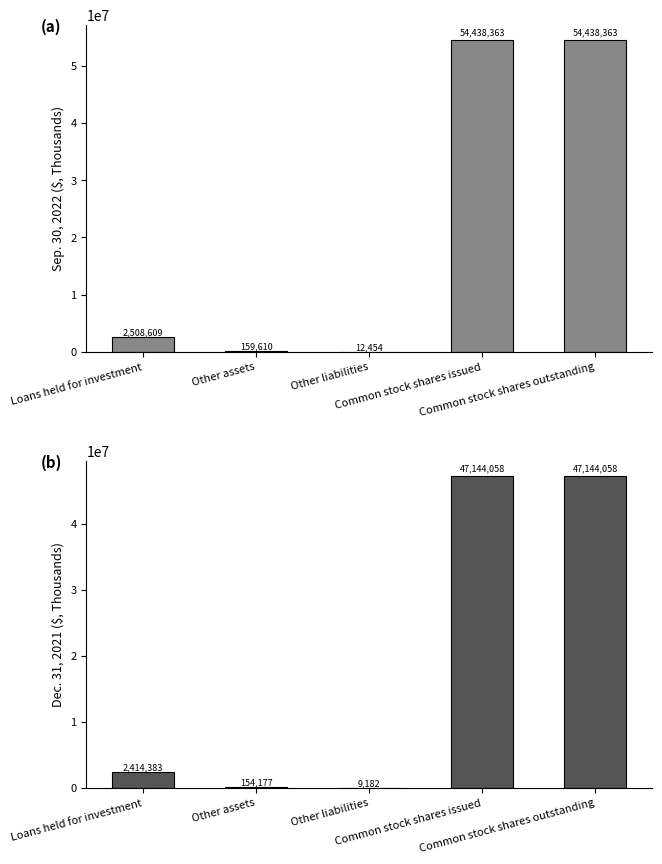

What is the value of the Sep. 30, 2022 bar at the 1st from the left?

2508609